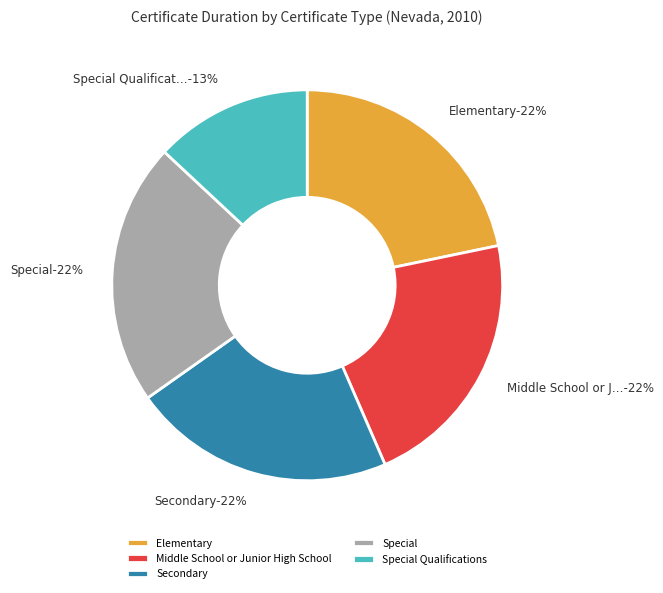

To the nearest percent, what portion does Elementary represent?

22%